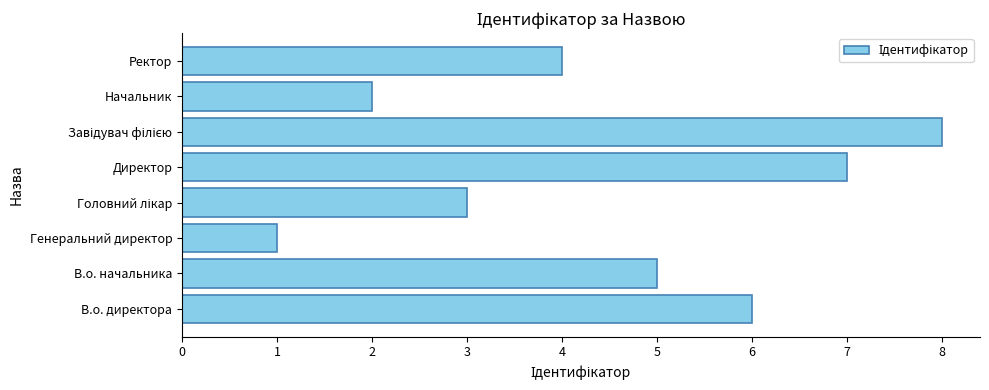

Where is the data nearest to the value 4?

Ректор